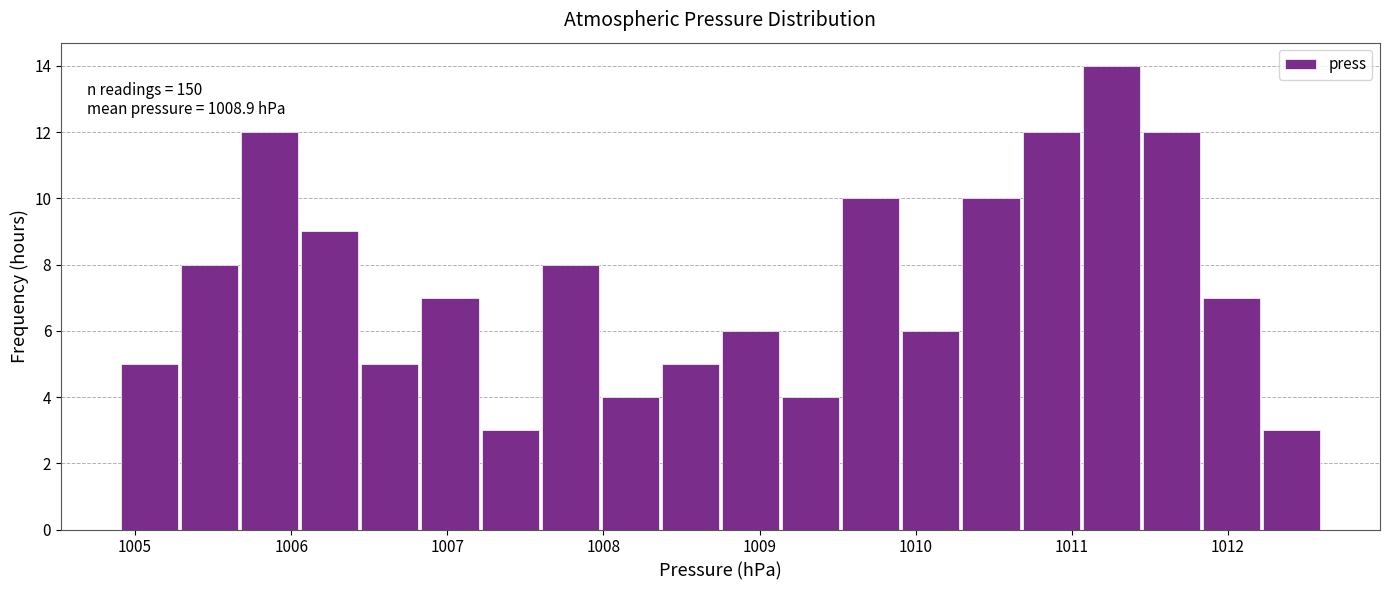

Around what value on the x-axis is the tallest bar? Give the approximate position of its centre, as read against the axis.

1011.3